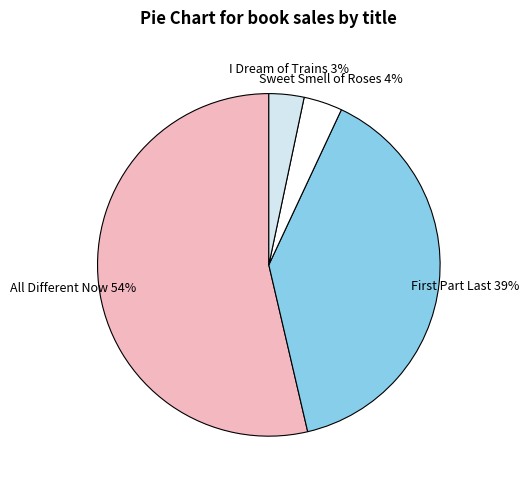

Does any single category account for the majority?

Yes